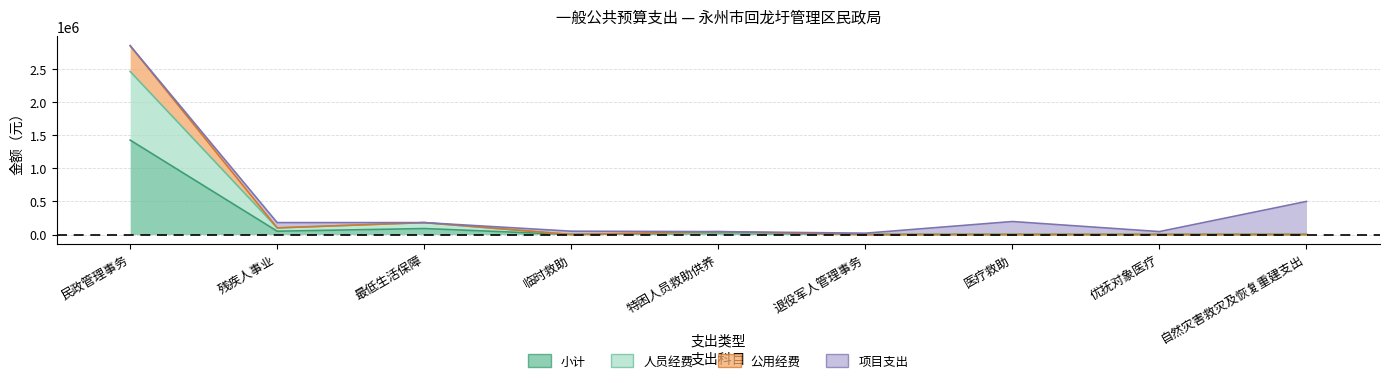

How many interior local peaks does the 人员经费 series have?

2